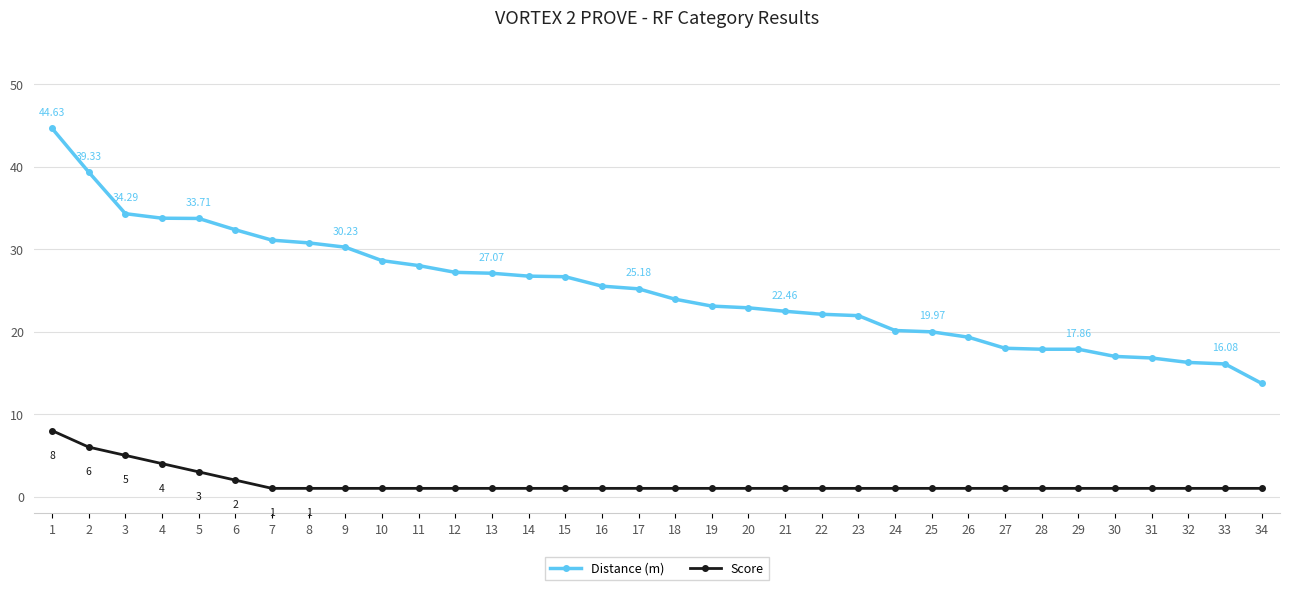

At 2, list the series in order from smallest to largest.

Score, Distance (m)